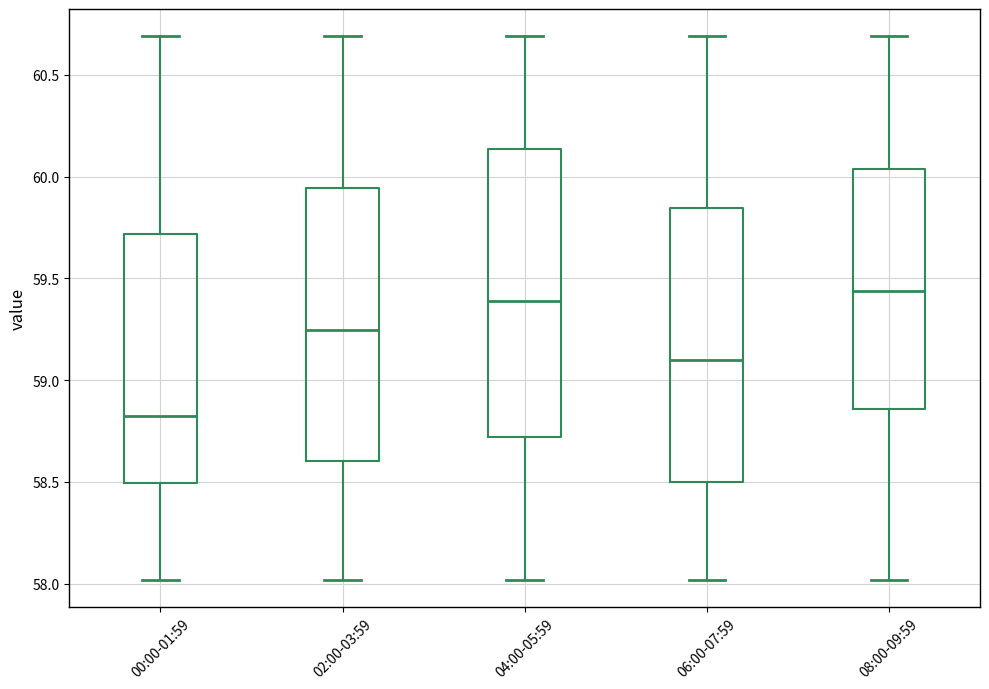

Reading left to right, transcribe this box plot: for each box, give where its median line is, the range the box spans, and where its two whiskers end, as read against the y-axis. The values are not printed on the chart, so give them approximately, as read against the axis.

00:00-01:59: median 58.85, box 58.50 to 59.70, whiskers 58.00 to 60.70
02:00-03:59: median 59.25, box 58.60 to 59.95, whiskers 58.00 to 60.70
04:00-05:59: median 59.40, box 58.70 to 60.15, whiskers 58.00 to 60.70
06:00-07:59: median 59.10, box 58.50 to 59.85, whiskers 58.00 to 60.70
08:00-09:59: median 59.45, box 58.85 to 60.05, whiskers 58.00 to 60.70